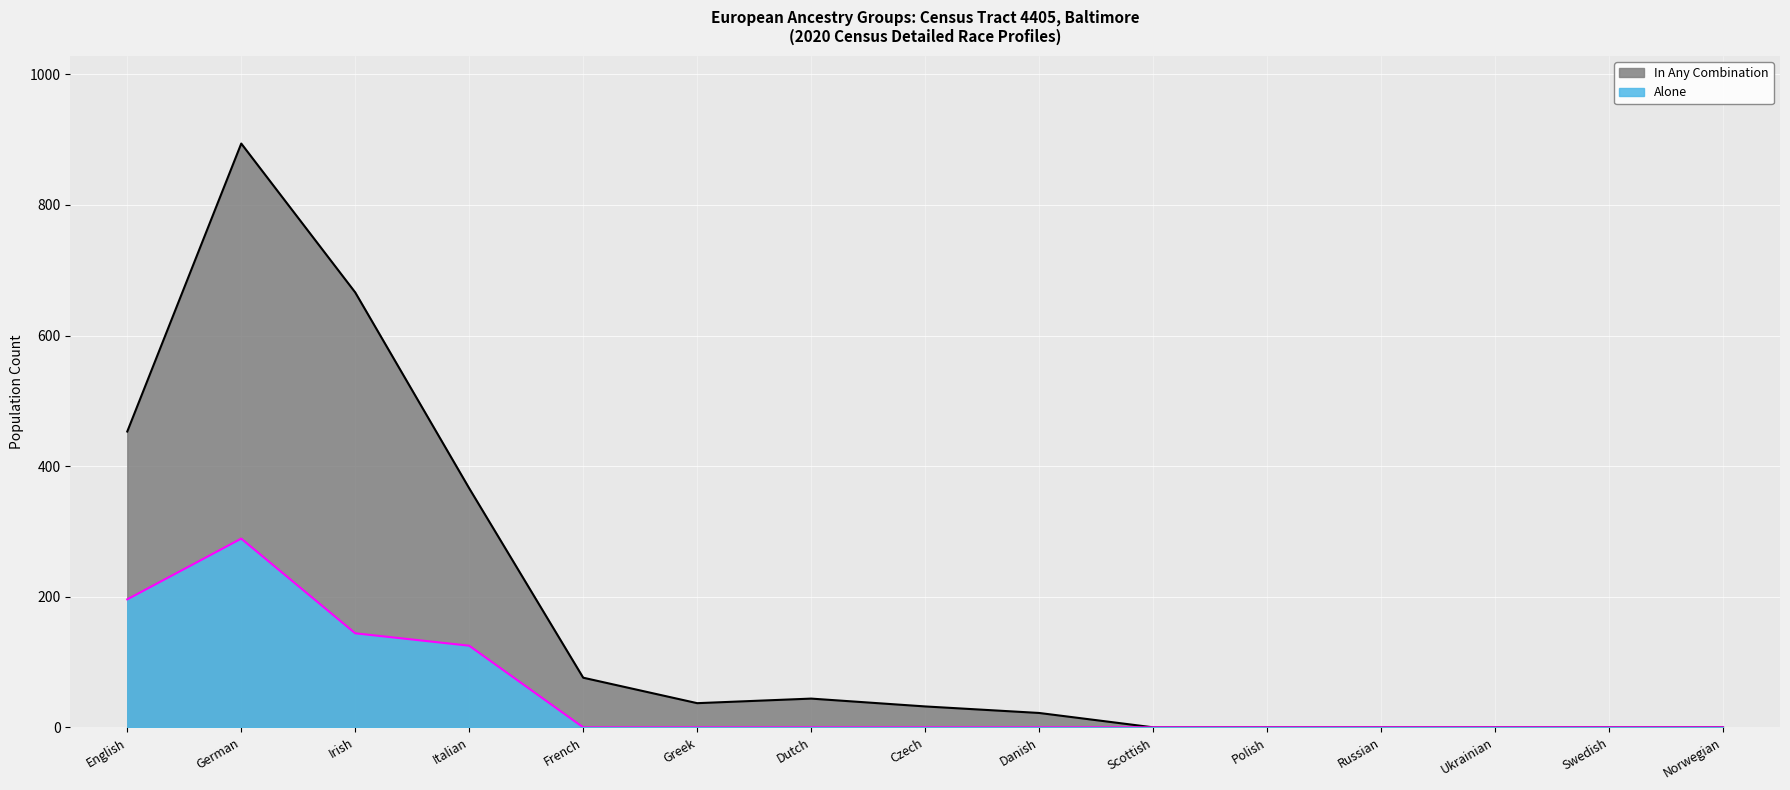

Rank the series by their maximum value, from lowest to highest.

Alone, In Any Combination